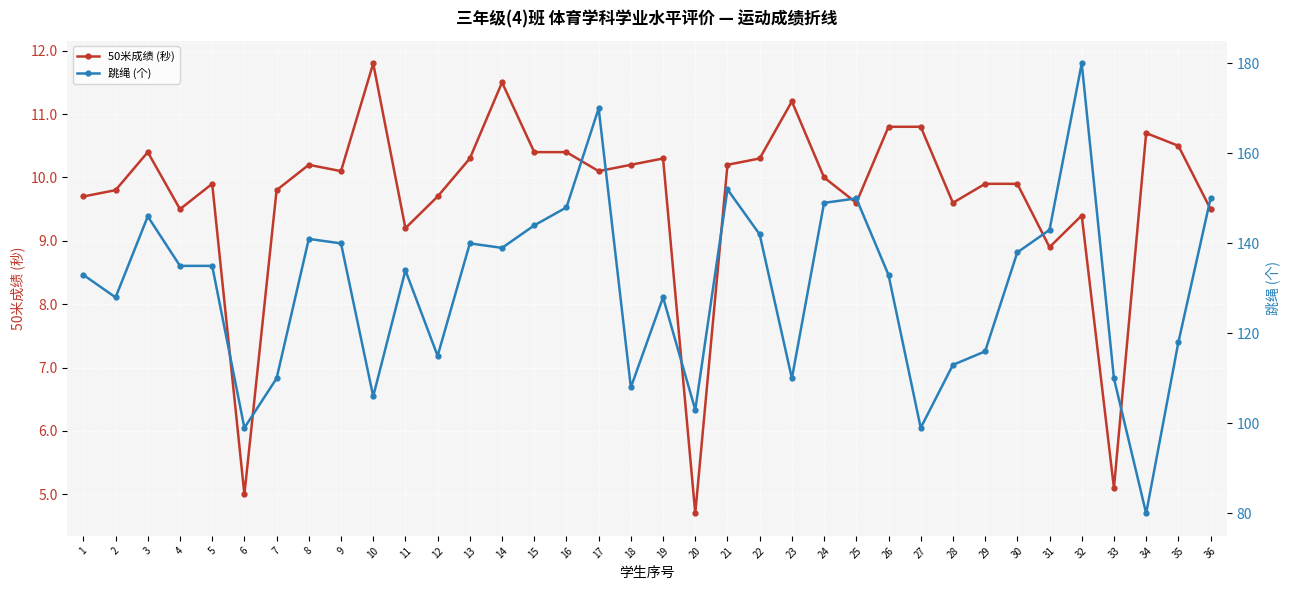

True or false: 跳绳 (个) and 50米成绩 (秒) cross at least once.

False